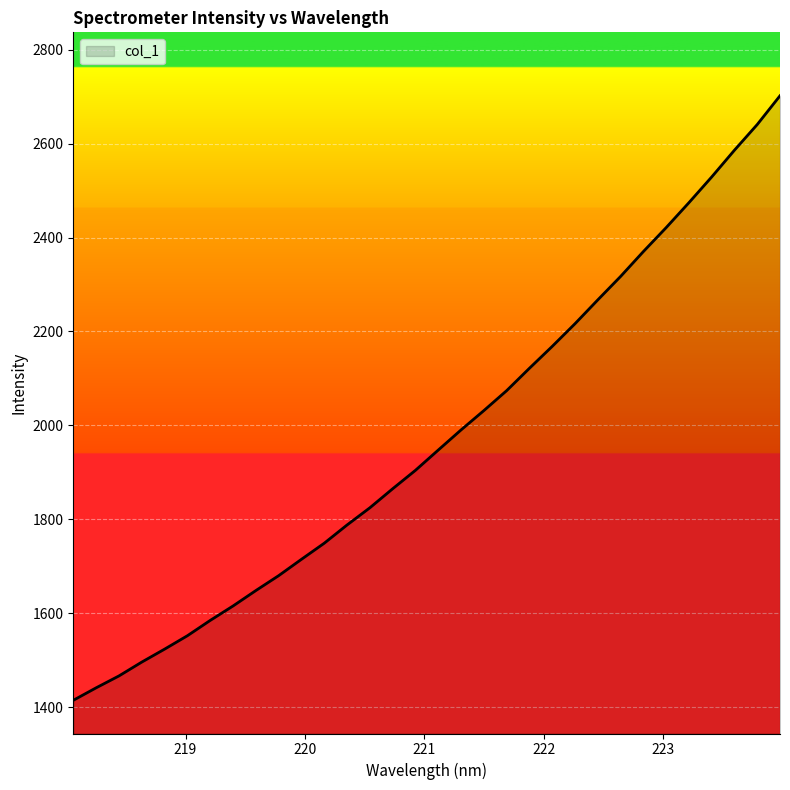

Reading right to left, what are all the values shown in this chart?

2702.0	2640.8	2586.1	2529.1	2474.3	2421.1	2370.1	2317.1	2267.3	2216.5	2168.2	2121.6	2073.9	2031.4	1990.3	1947.4	1904.3	1865.0	1824.4	1787.8	1749.0	1714.7	1679.8	1648.1	1615.2	1584.5	1551.9	1523.3	1495.7	1466.2	1440.9	1414.3